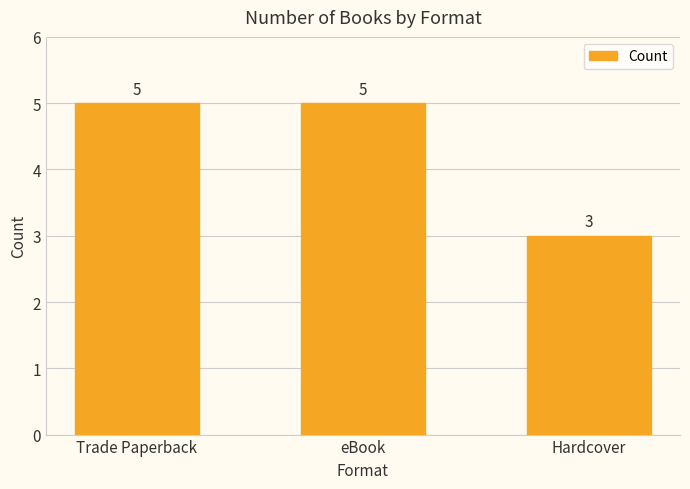

What is the maximum value shown in the chart?

5